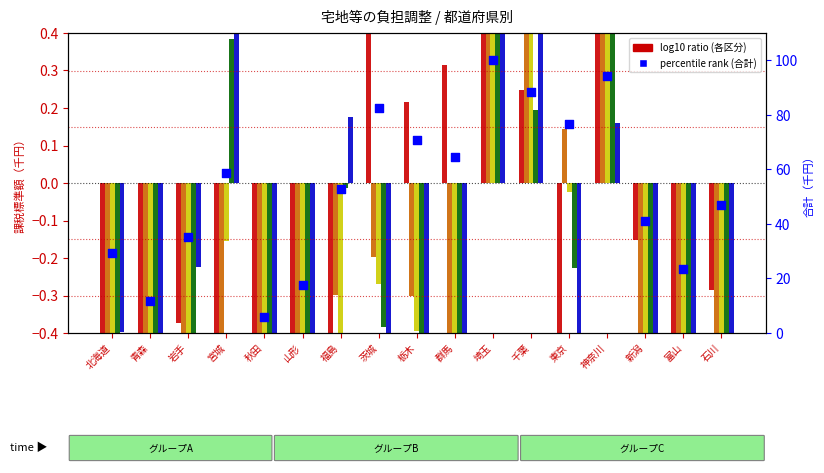

Which series contains the highest Y value?

percentile rank (合計)